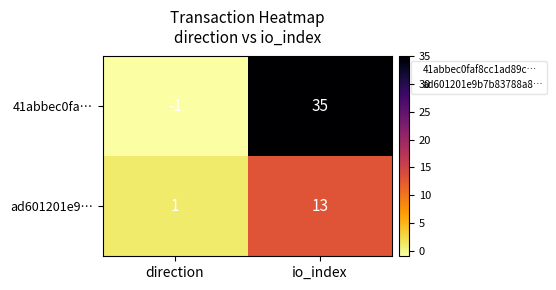

At which category is the sum across all series the highest?

io_index